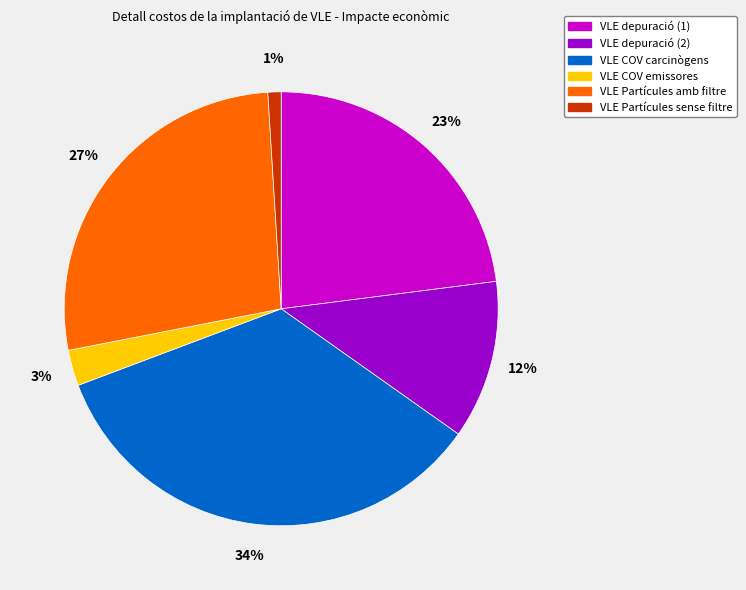

To the nearest percent, what portion does VLE Partícules amb filtre represent?

27%